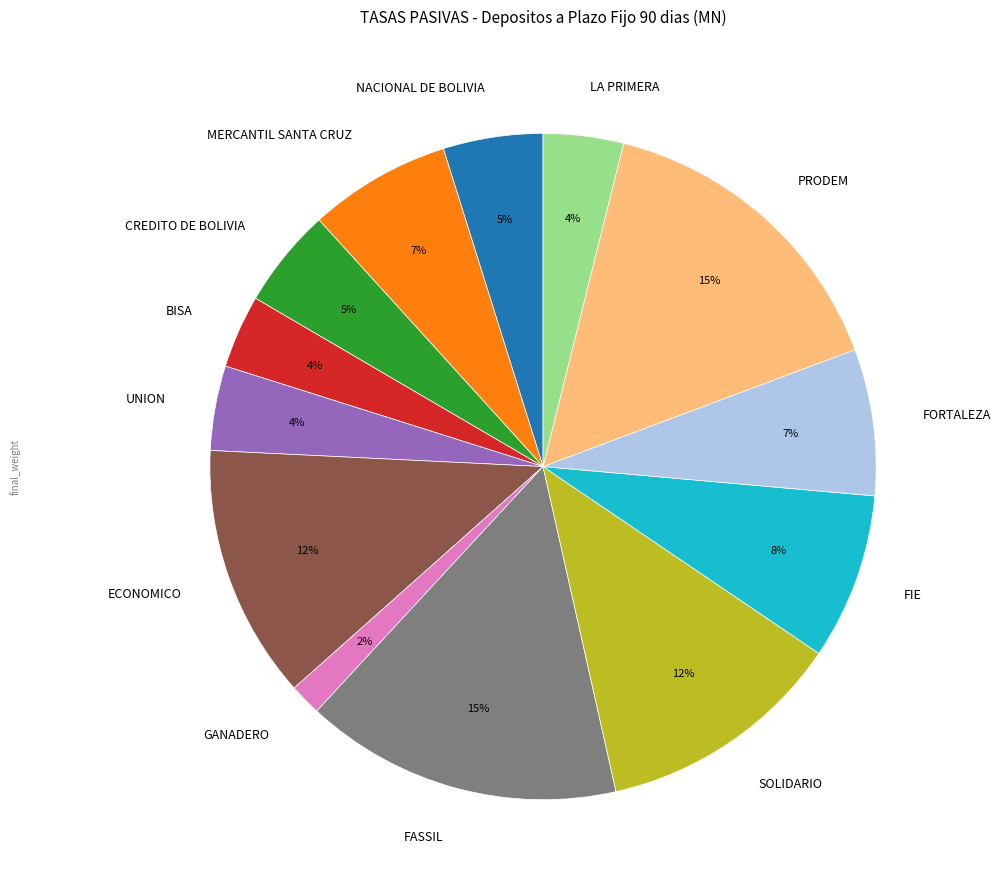

To the nearest percent, what is the combined percentage of FORTALEZA and FIE?

15%